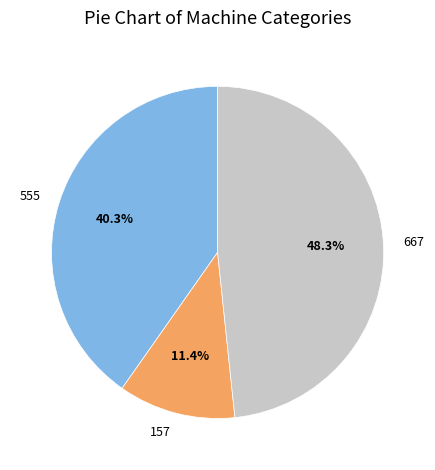

Is there a majority slice in this chart?

No